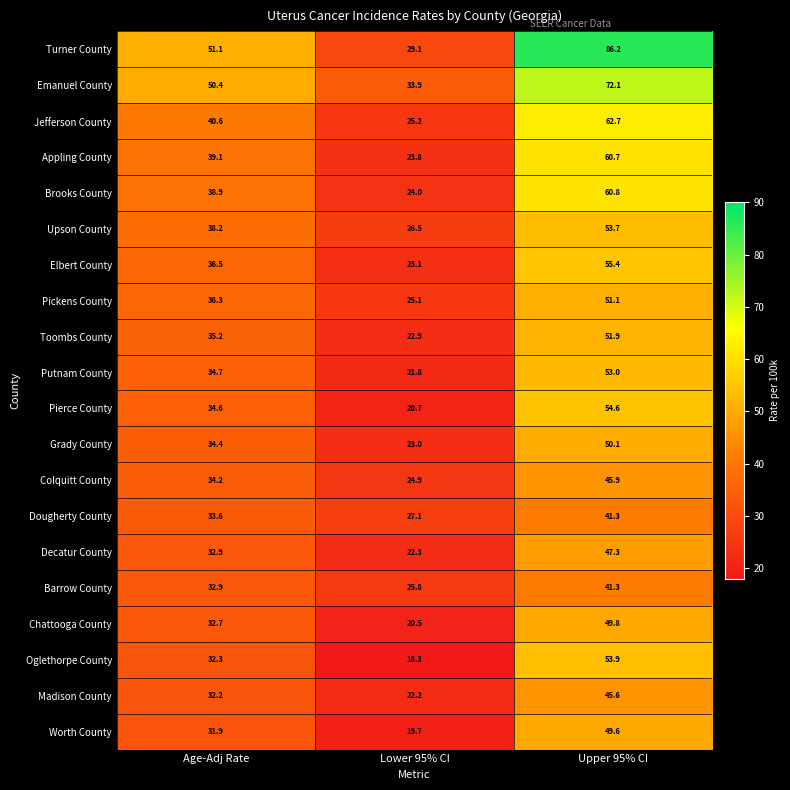

Which series has the largest total across all categories?

Turner County